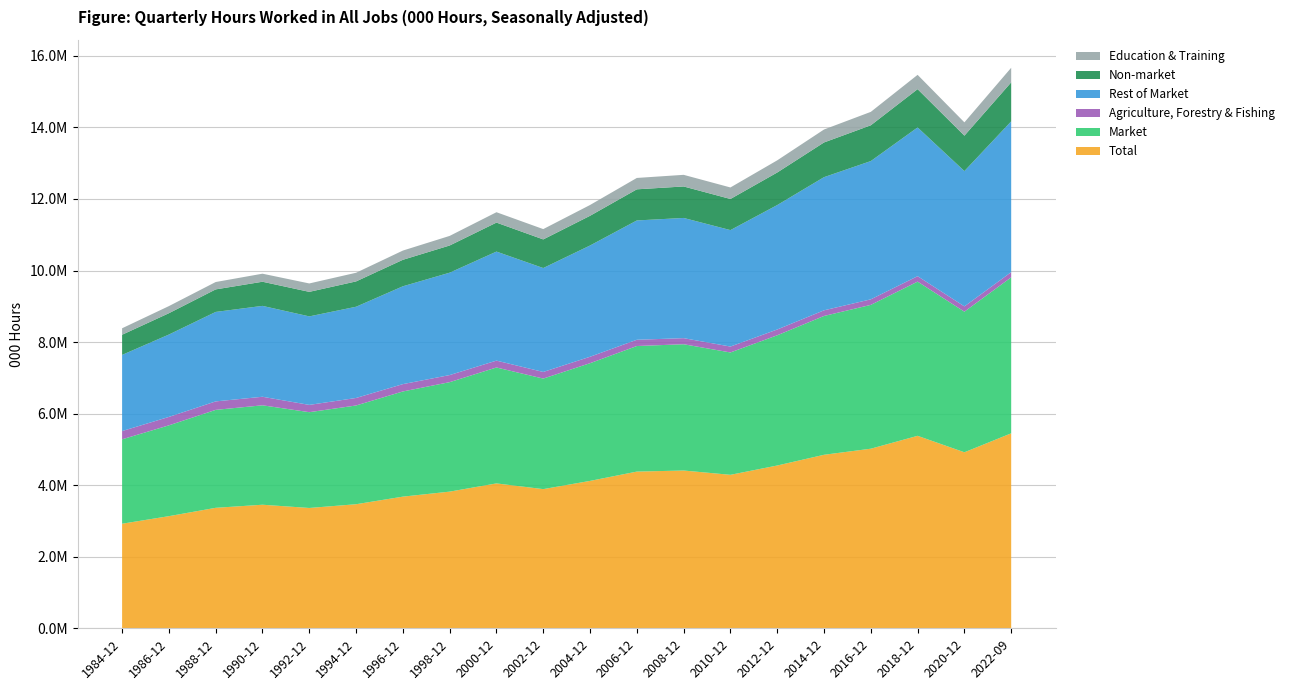

Reading left to right, extract all data points from this chart.

Total: 1984-12=2922914.5	1986-12=3134267.7	1988-12=3367547.4	1990-12=3453884.7	1992-12=3363282.6	1994-12=3468000.0	1996-12=3680000.0	1998-12=3820000.0	2000-12=4050000.0	2002-12=3890000.0	2004-12=4120000.0	2006-12=4380000.0	2008-12=4410000.0	2010-12=4290000.0	2012-12=4550000.0	2014-12=4850000.0	2016-12=5020000.0	2018-12=5380000.0	2020-12=4920000.0	2022-09=5450000.0
Market: 1984-12=2359479.8	1986-12=2538509.1	1988-12=2737795.5	1990-12=2779153.5	1992-12=2677508.6	1994-12=2760000.0	1996-12=2940000.0	1998-12=3060000.0	2000-12=3240000.0	2002-12=3090000.0	2004-12=3290000.0	2006-12=3510000.0	2008-12=3530000.0	2010-12=3420000.0	2012-12=3640000.0	2014-12=3880000.0	2016-12=4020000.0	2018-12=4310000.0	2020-12=3930000.0	2022-09=4360000.0
Agriculture, Forestry & Fishing: 1984-12=230689.6	1986-12=235451.6	1988-12=236686.5	1990-12=238811.8	1992-12=203606.2	1994-12=210000.0	1996-12=205000.0	1998-12=198000.0	2000-12=192000.0	2002-12=185000.0	2004-12=180000.0	2006-12=175000.0	2008-12=170000.0	2010-12=165000.0	2012-12=162000.0	2014-12=158000.0	2016-12=155000.0	2018-12=152000.0	2020-12=148000.0	2022-09=145000.0
Rest of Market: 1984-12=2128790.1	1986-12=2303057.5	1988-12=2501109.0	1990-12=2540341.7	1992-12=2473902.4	1994-12=2550000.0	1996-12=2735000.0	1998-12=2862000.0	2000-12=3048000.0	2002-12=2905000.0	2004-12=3110000.0	2006-12=3335000.0	2008-12=3360000.0	2010-12=3255000.0	2012-12=3478000.0	2014-12=3722000.0	2016-12=3865000.0	2018-12=4158000.0	2020-12=3782000.0	2022-09=4215000.0
Non-market: 1984-12=563434.7	1986-12=595758.6	1988-12=629751.9	1990-12=674731.3	1992-12=685774.0	1994-12=708000.0	1996-12=740000.0	1998-12=760000.0	2000-12=810000.0	2002-12=800000.0	2004-12=830000.0	2006-12=870000.0	2008-12=880000.0	2010-12=870000.0	2012-12=910000.0	2014-12=970000.0	2016-12=1000000.0	2018-12=1070000.0	2020-12=990000.0	2022-09=1090000.0
Education & Training: 1984-12=180877.7	1986-12=198823.0	1988-12=205991.5	1990-12=224735.7	1992-12=234801.0	1994-12=242000.0	1996-12=258000.0	1998-12=268000.0	2000-12=290000.0	2002-12=288000.0	2004-12=302000.0	2006-12=318000.0	2008-12=325000.0	2010-12=322000.0	2012-12=340000.0	2014-12=362000.0	2016-12=375000.0	2018-12=400000.0	2020-12=372000.0	2022-09=408000.0